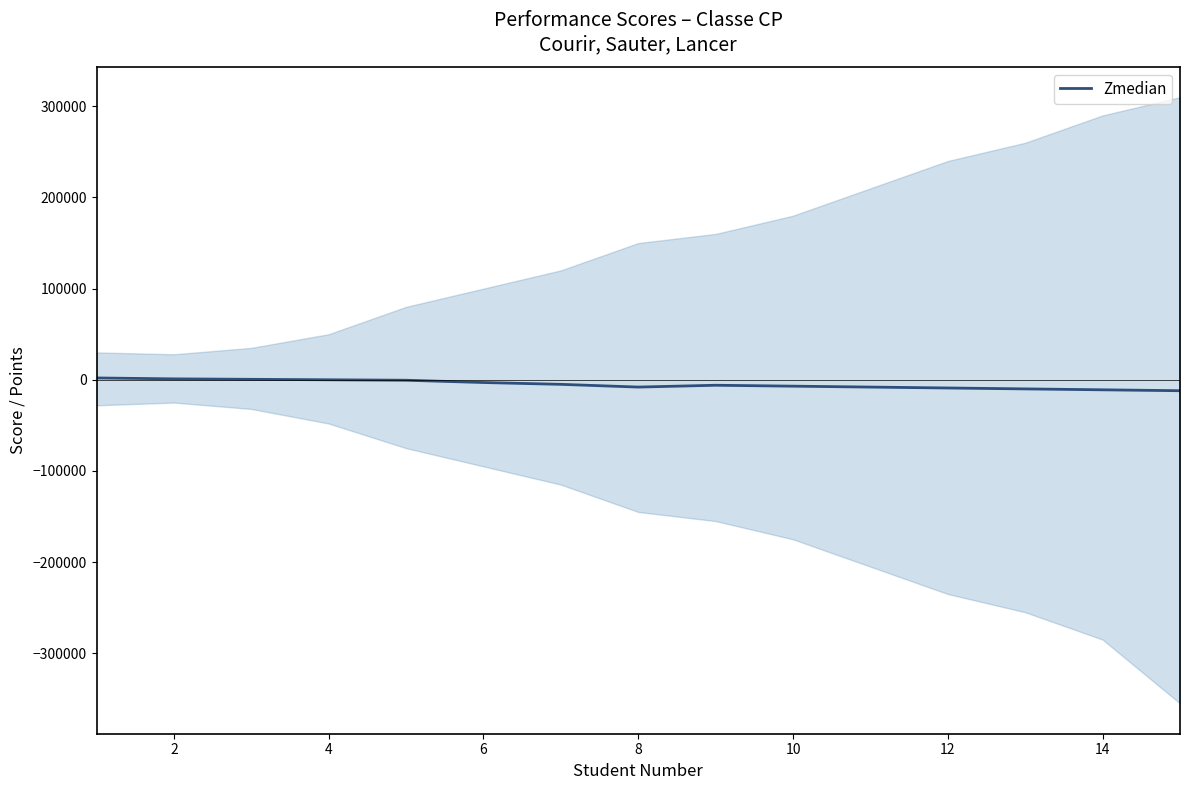

How many data points are less than -6000?

7